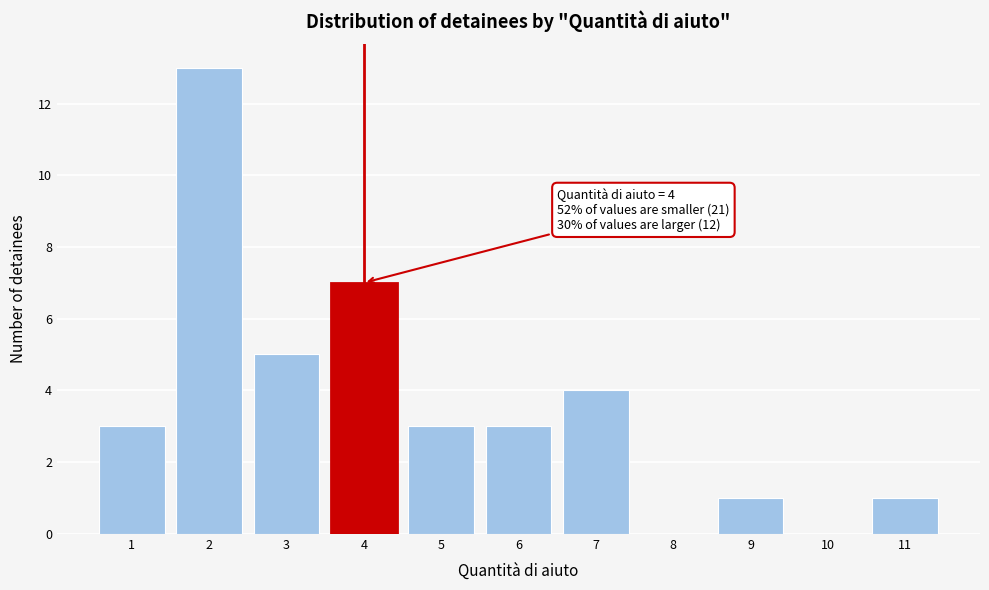

Which range on the x-axis has the tallest bar?

1.5 to 2.5